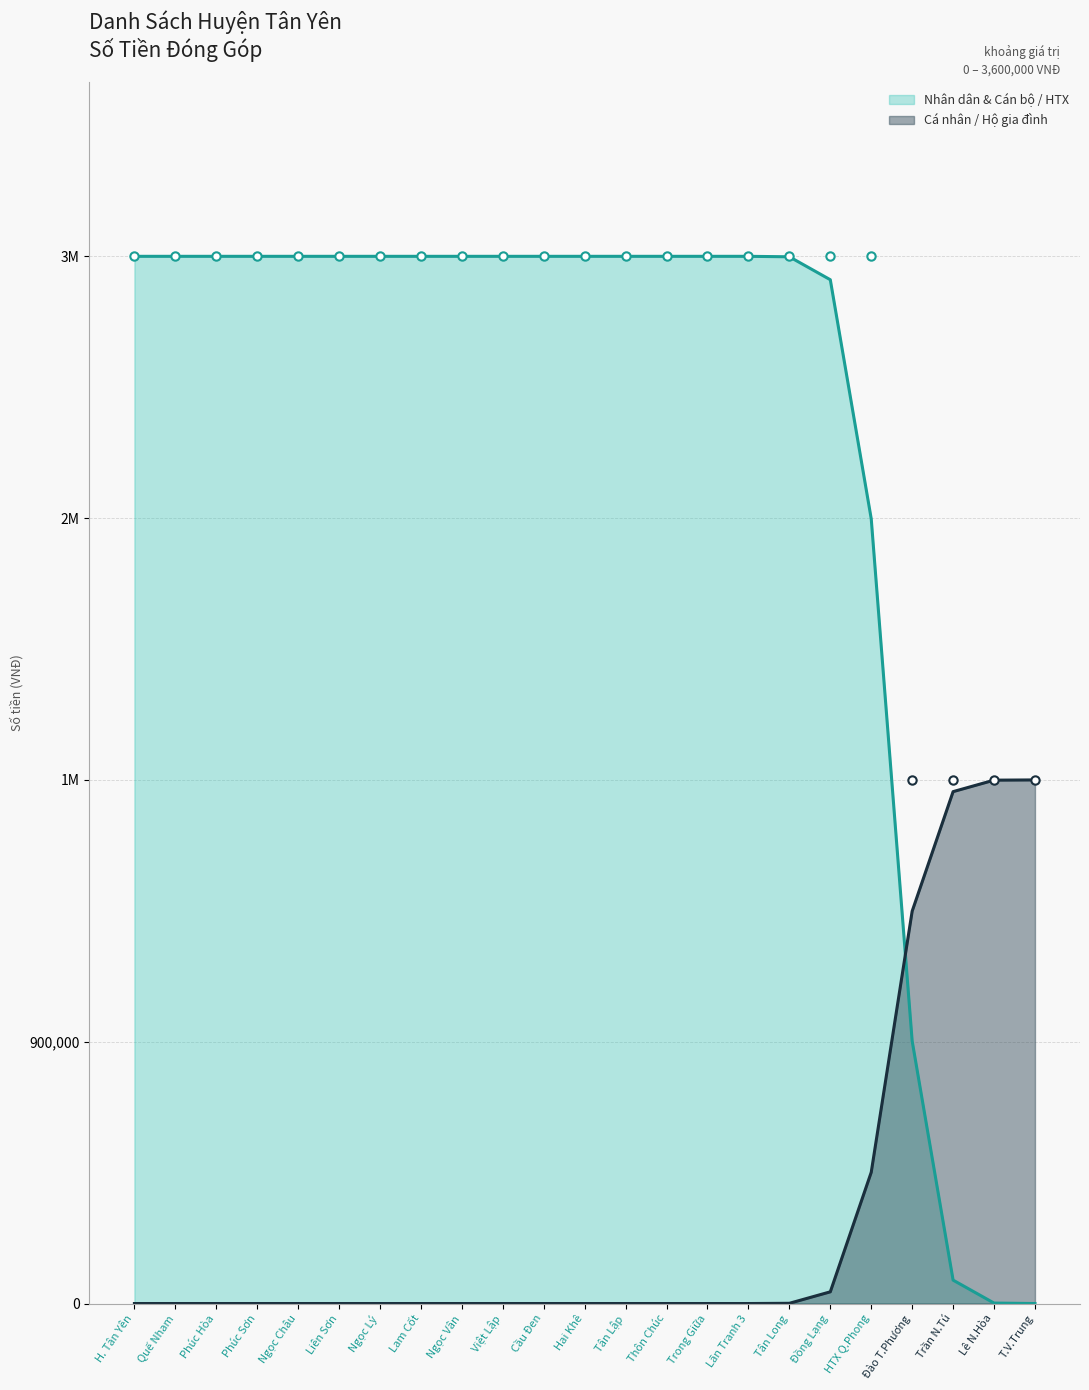

What are all the series names shown in the legend?

Nhân dân & Cán bộ / HTX, Cá nhân / Hộ gia đình